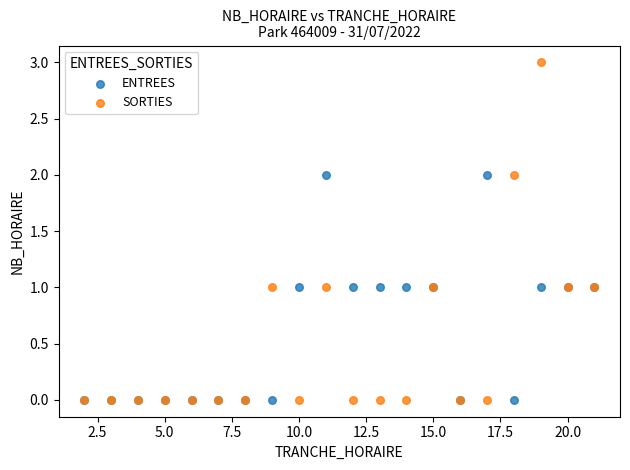

What are all the series names shown in the legend?

ENTREES, SORTIES